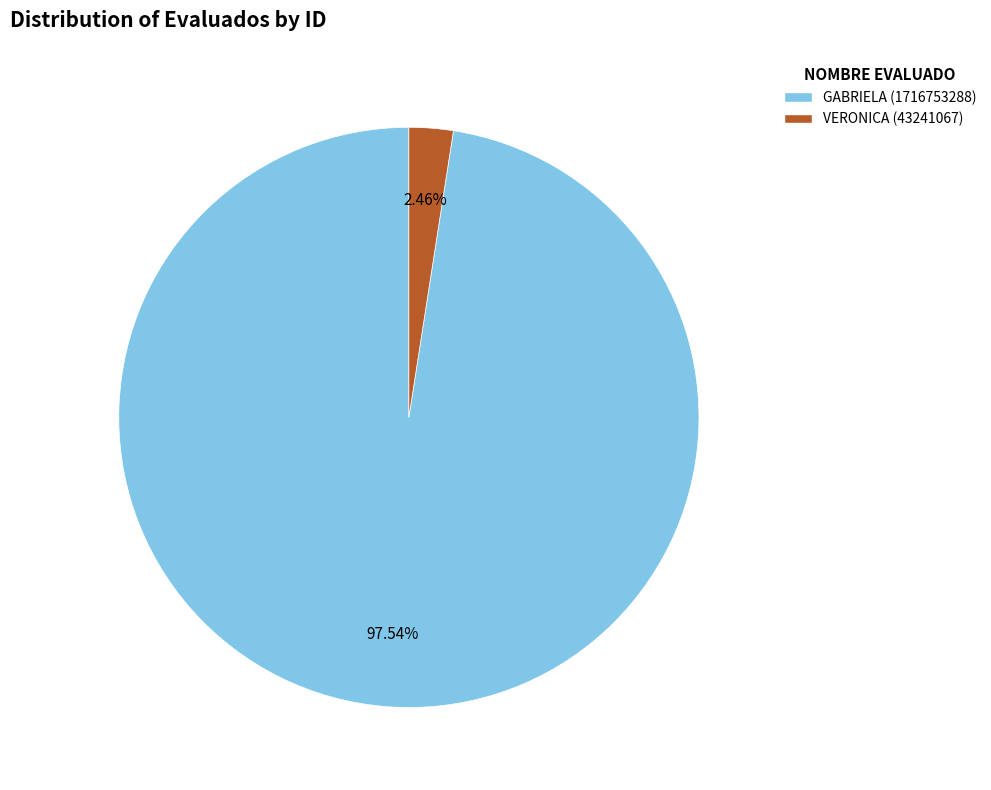

Is the sum of GABRIELA (1716753288) and VERONICA (43241067) greater than half?

Yes